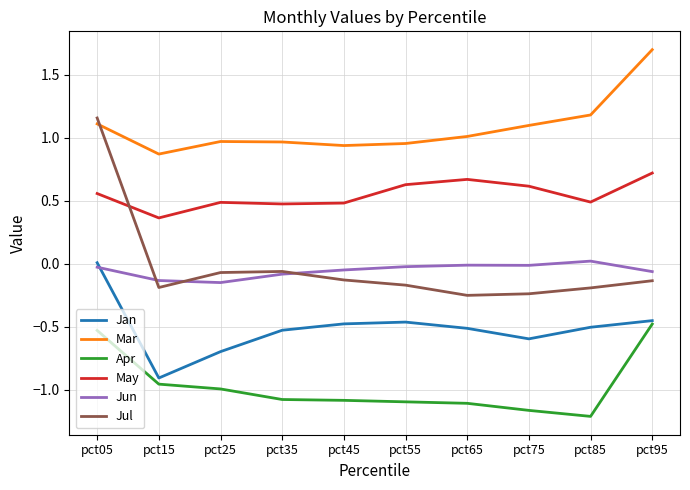

What is the maximum value shown in the chart?

1.7